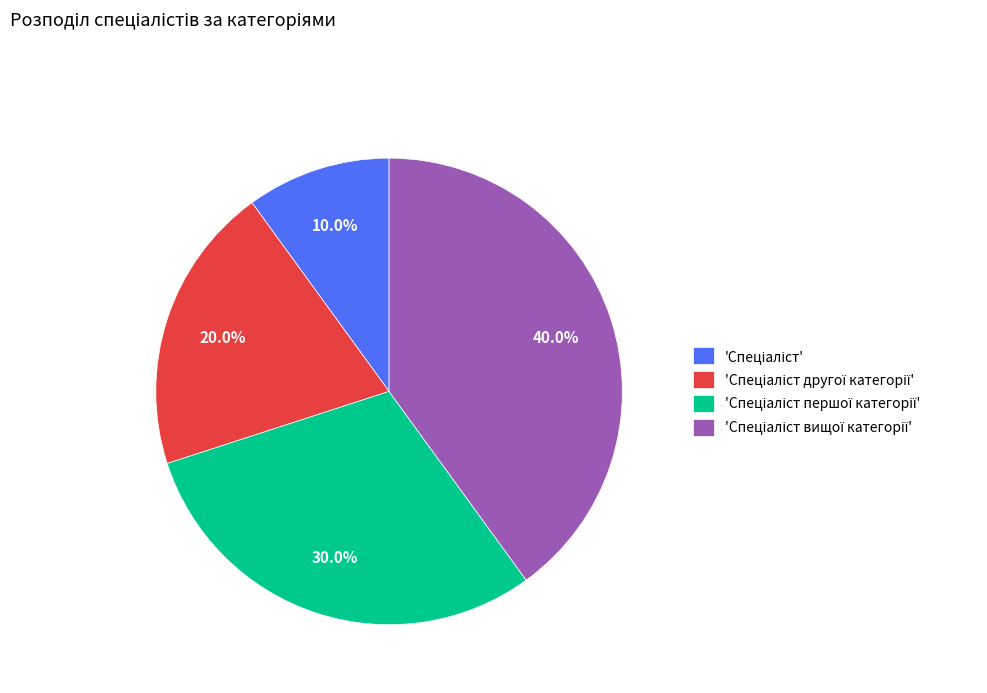

Is there any slice that represents more than half of the pie?

No